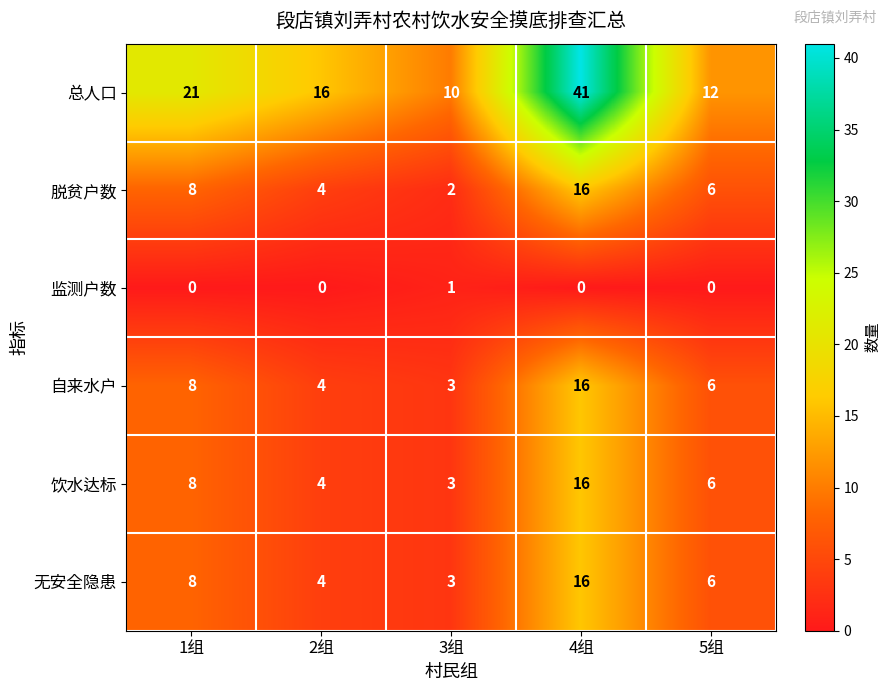

Reading right to left, list all the values displayed in this chart.

总人口: 5组=12	4组=41	3组=10	2组=16	1组=21
脱贫户数: 5组=6	4组=16	3组=2	2组=4	1组=8
监测户数: 5组=0	4组=0	3组=1	2组=0	1组=0
自来水户: 5组=6	4组=16	3组=3	2组=4	1组=8
饮水达标: 5组=6	4组=16	3组=3	2组=4	1组=8
无安全隐患: 5组=6	4组=16	3组=3	2组=4	1组=8